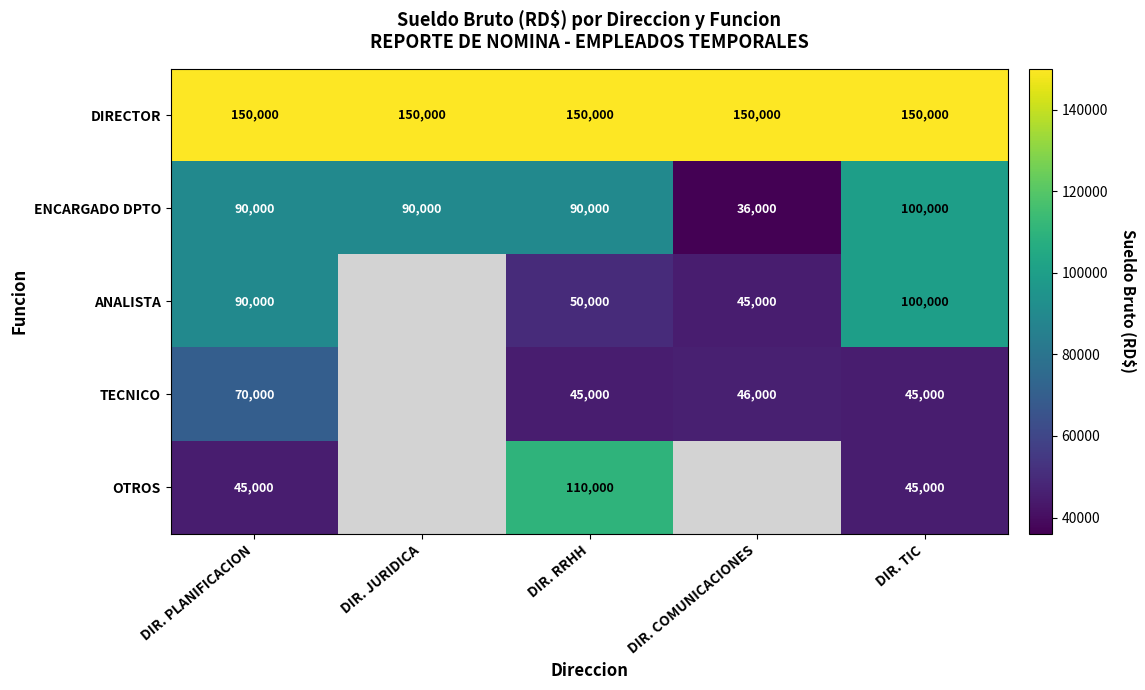

The value of TECNICO at DIR. COMUNICACIONES is 26019. True or false?

False